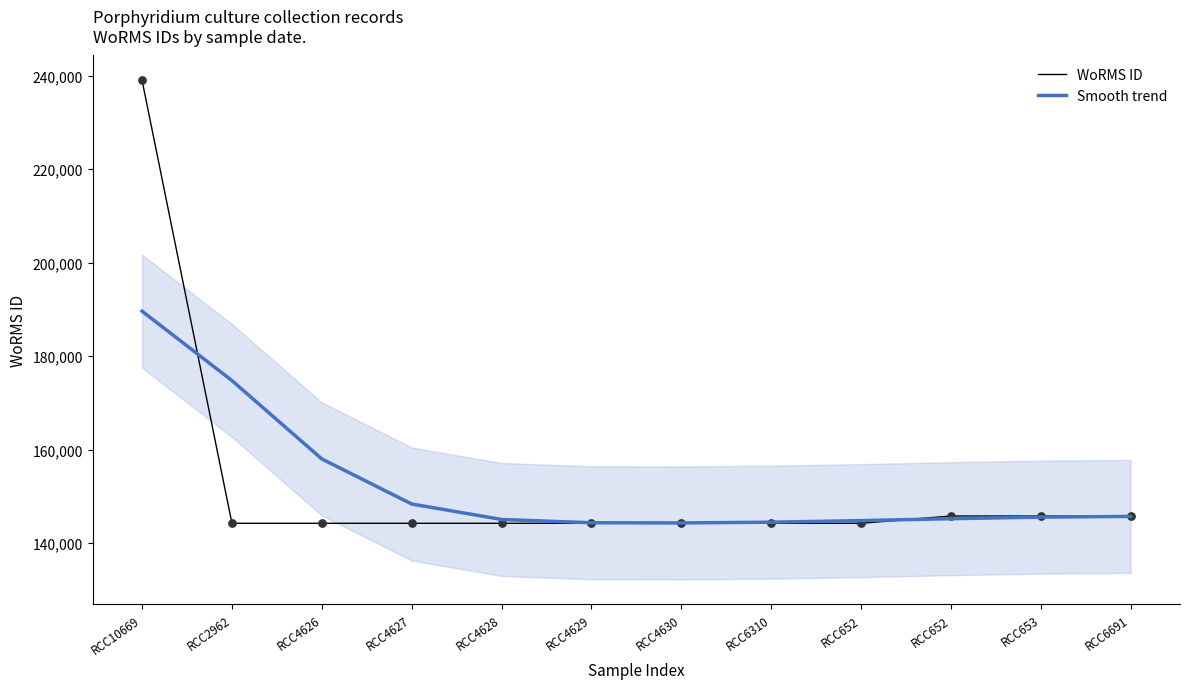

At which category is the sum across all series the highest?

RCC10669